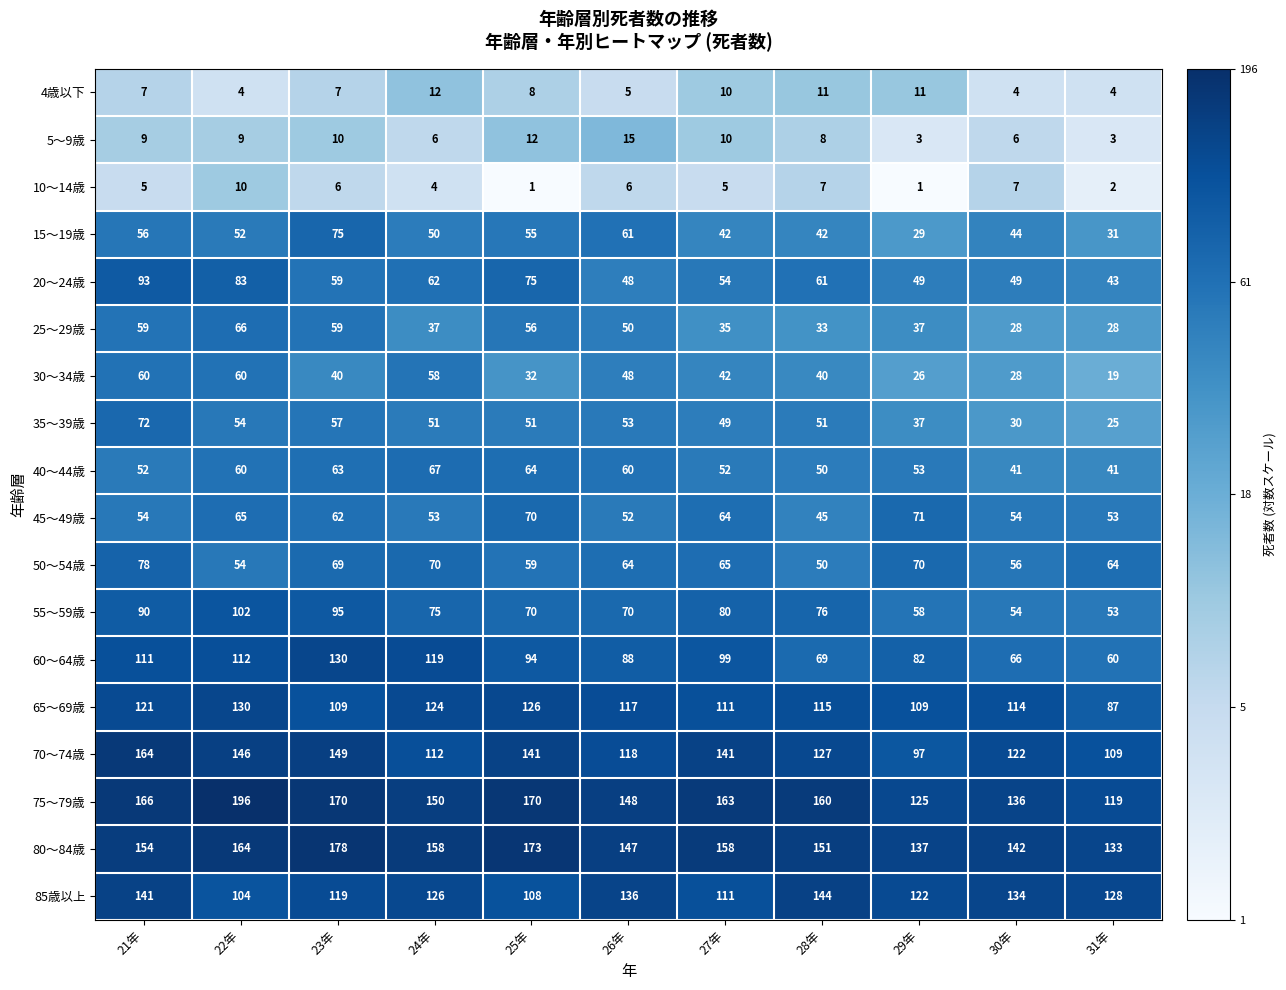

What is the sum of the 60～64歳 values at 22年 and 23年?

242